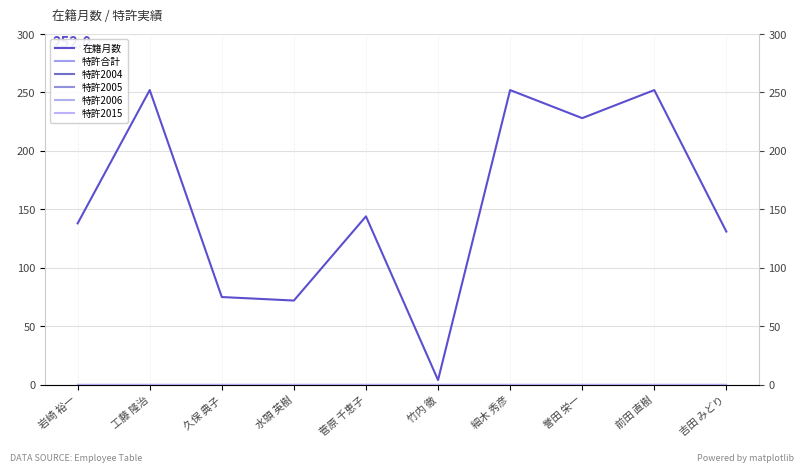

What is the total value across all series at 細木 秀彦?

252